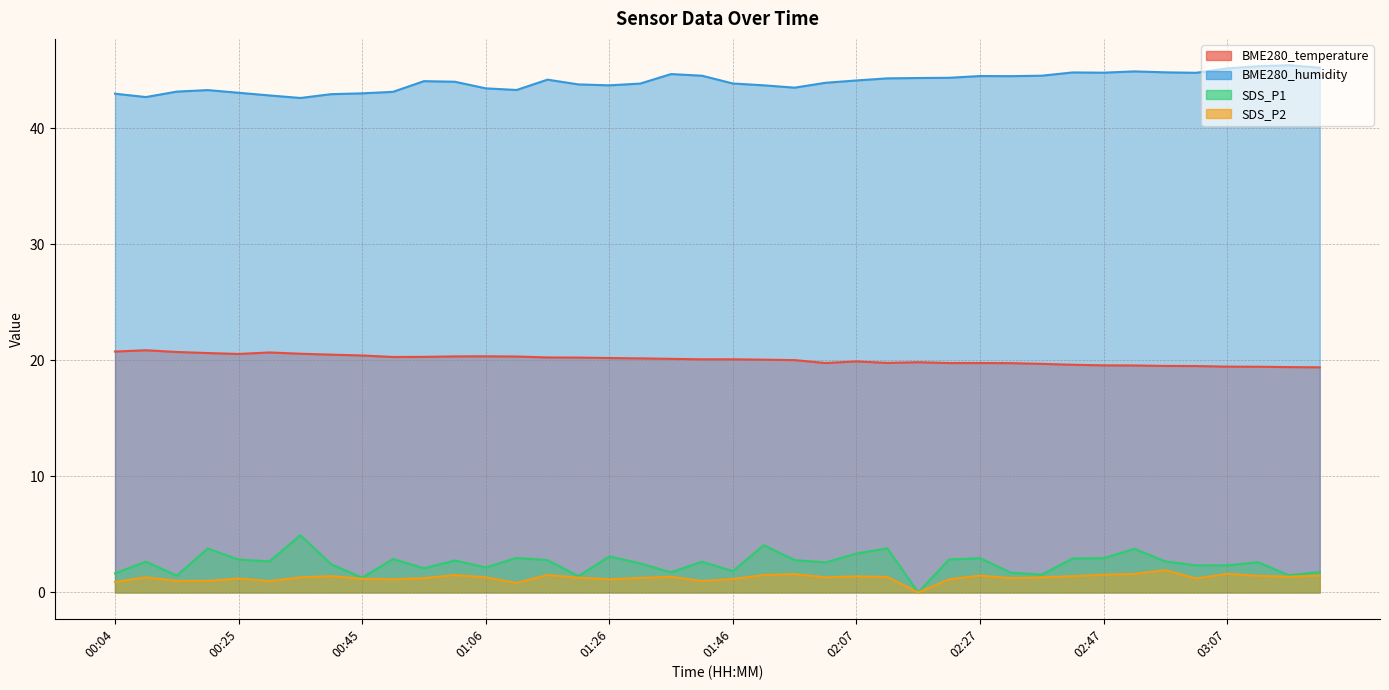

The BME280_humidity series shows 45.3 at 03:13. True or false?

True